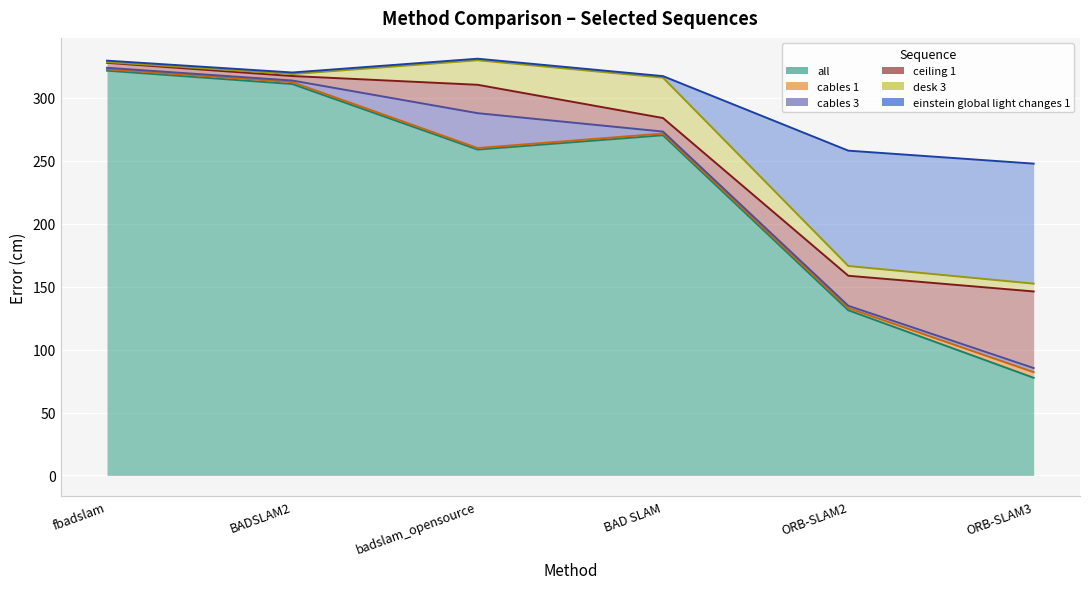

True or false: cables 1 has more than 0 points higher than both neighbors.

True